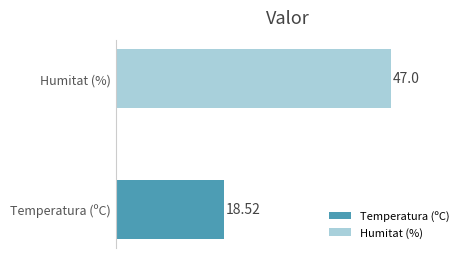

Where is the data nearest to the value 32?

Temperatura (ºC)